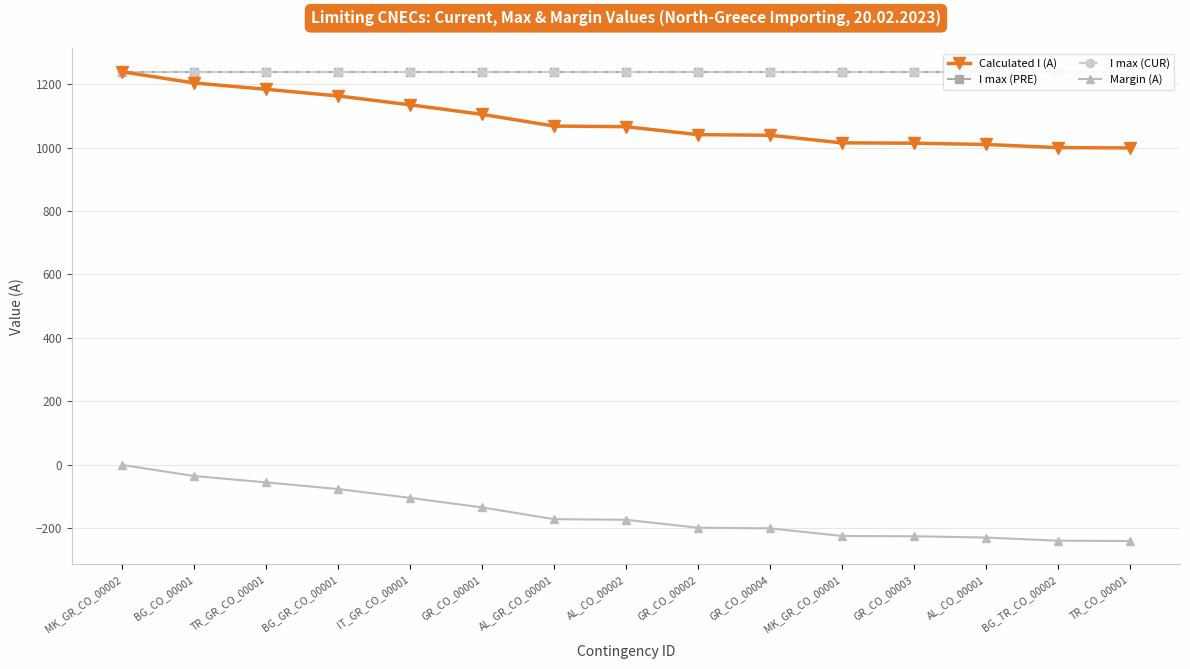

What is the value of the Margin (A) point at the 1st from the left?

-1